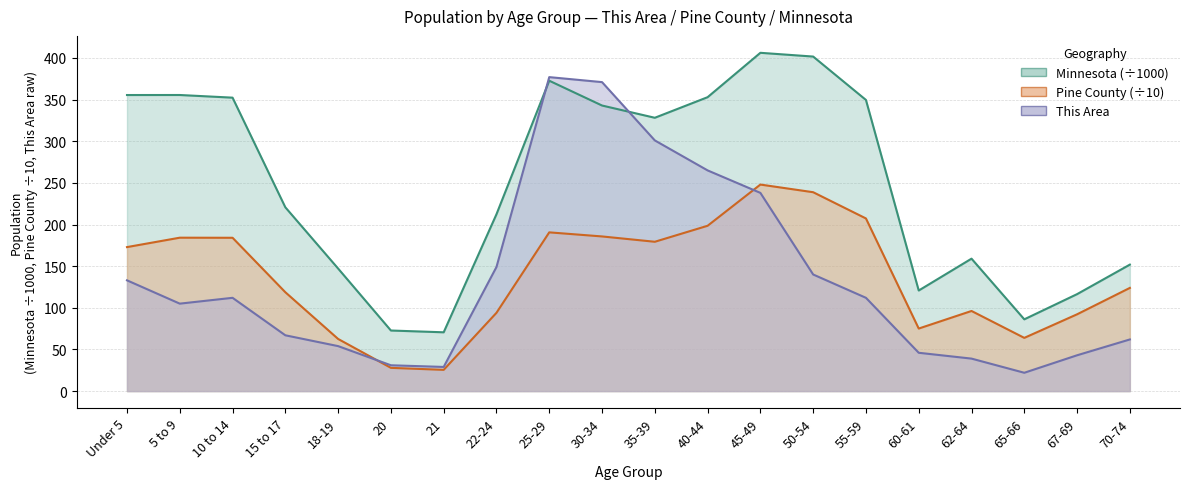

After their last crossing, which series has the higher values: Pine County or This Area?

Pine County